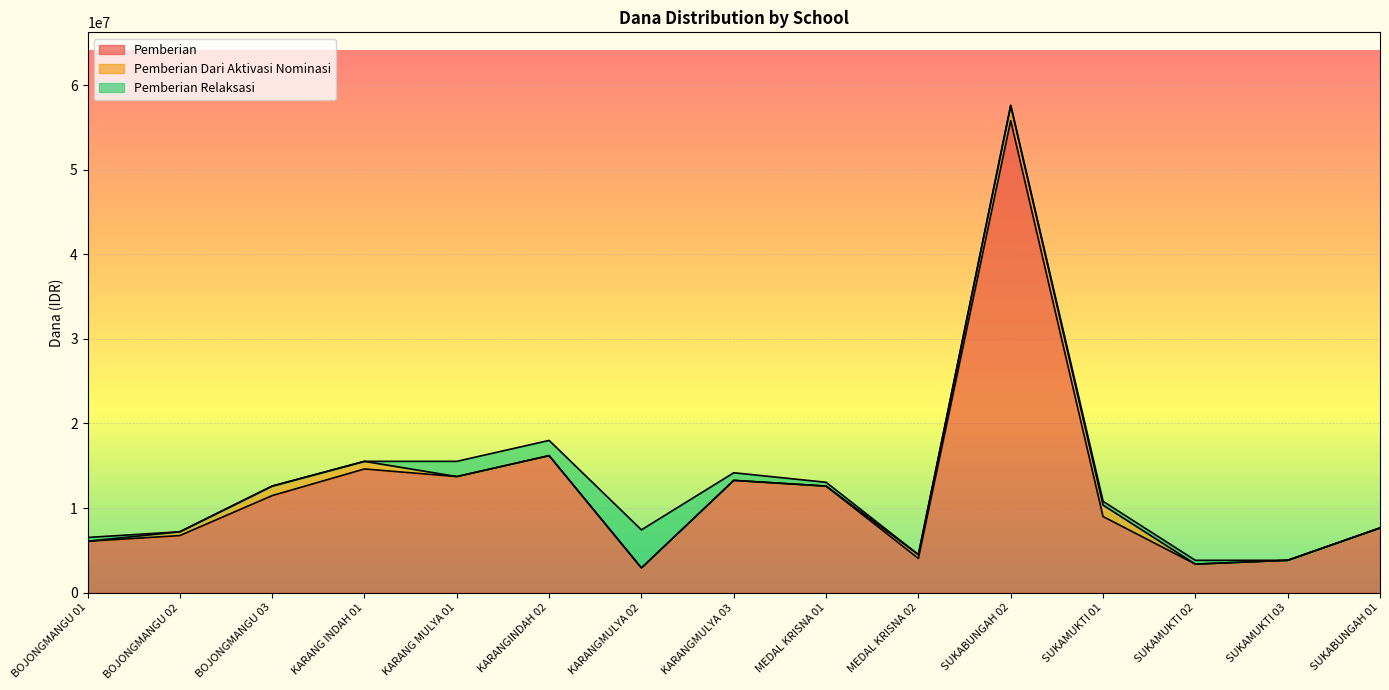

What is the label of the 12th point from the right?

KARANG INDAH 01